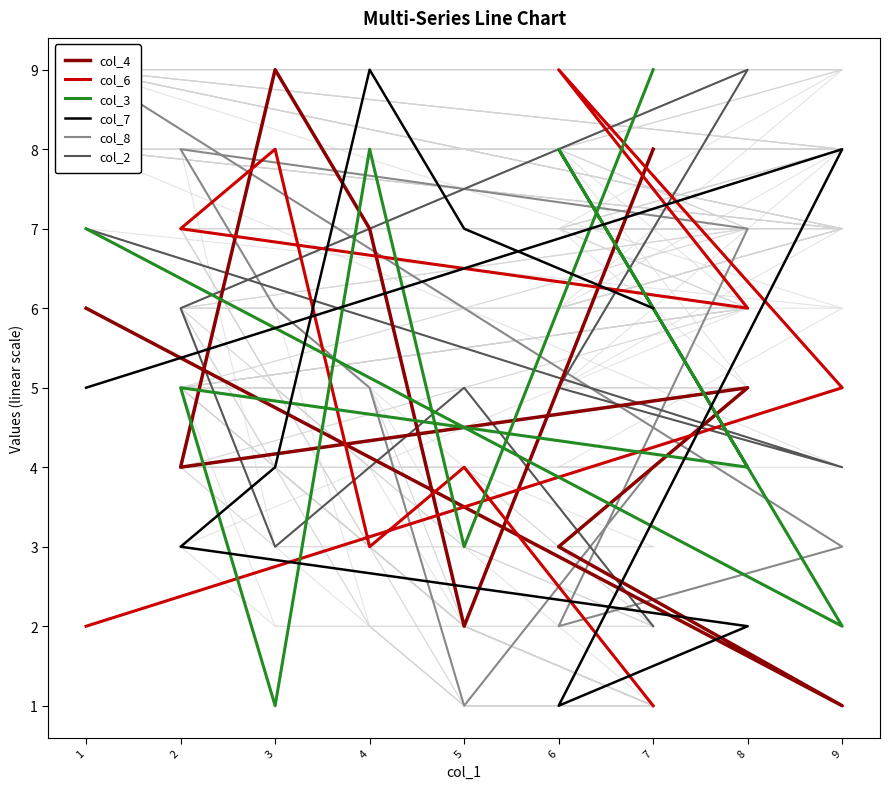

At how many categories does at least one series exceed 4?

9